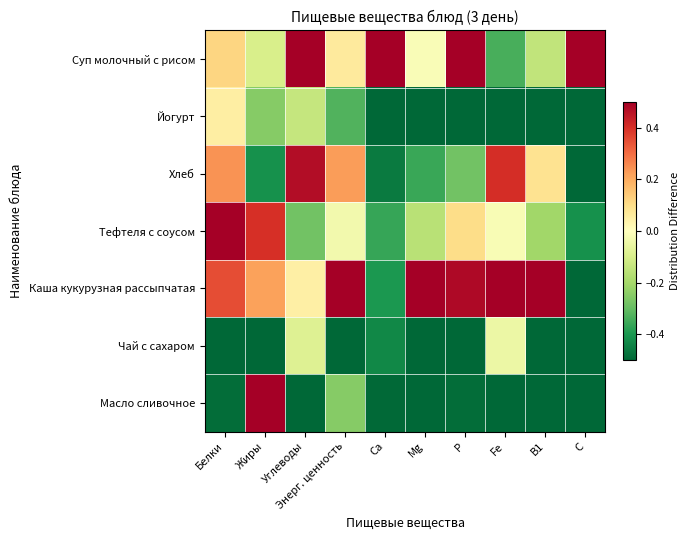

Between Mg and B1, which is larger?

Mg